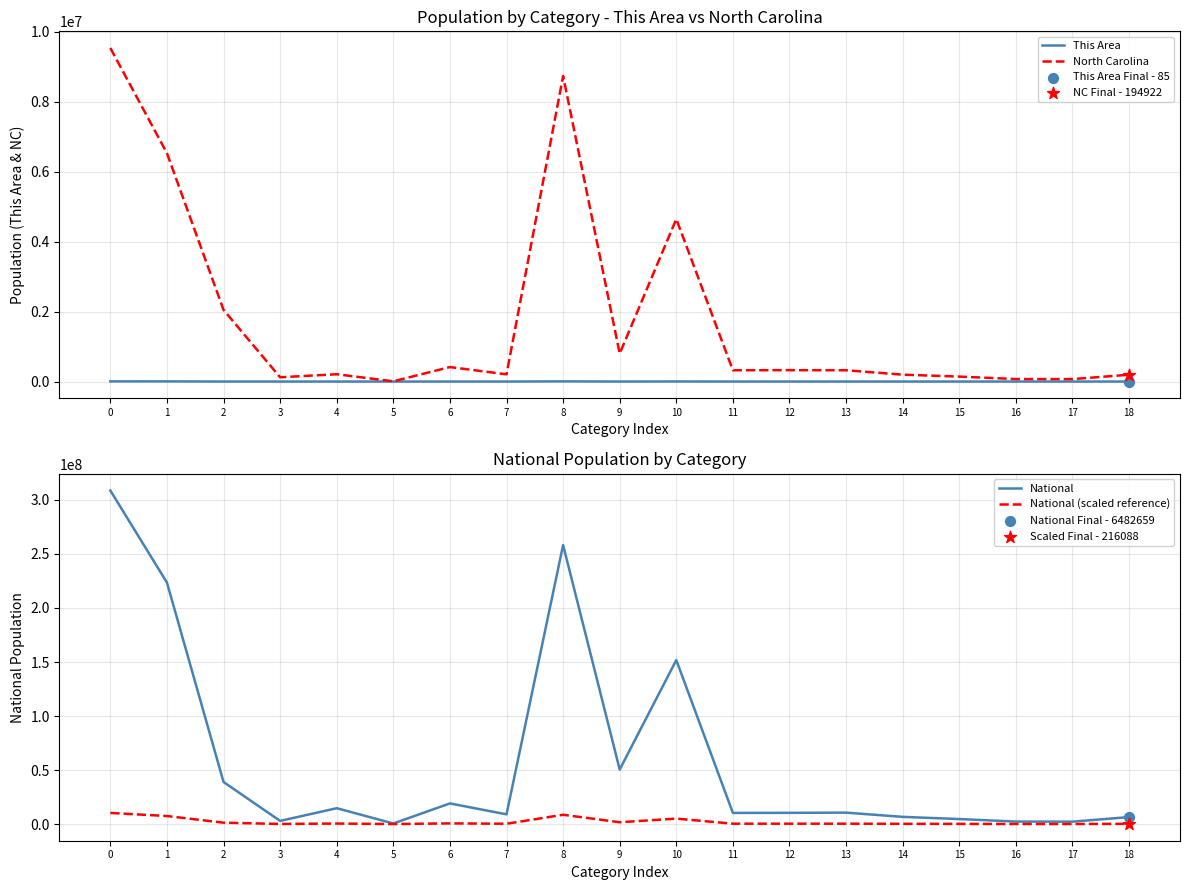

What are all the series names shown in the legend?

This Area, North Carolina, National, National (scaled reference)